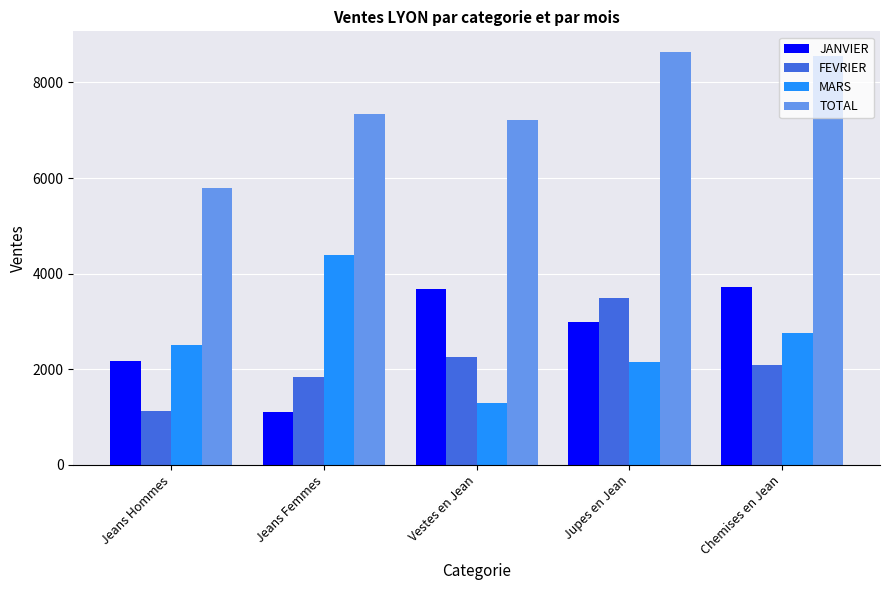

How many bars are there in each group?

4